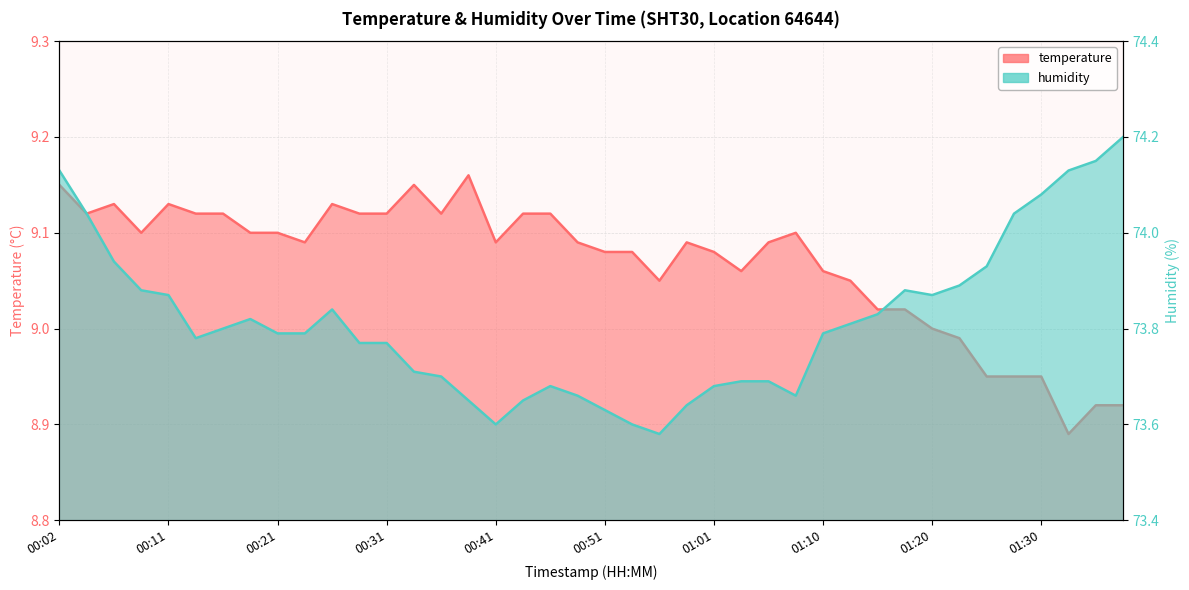

Does the chart display data point markers on the line(s)?

No